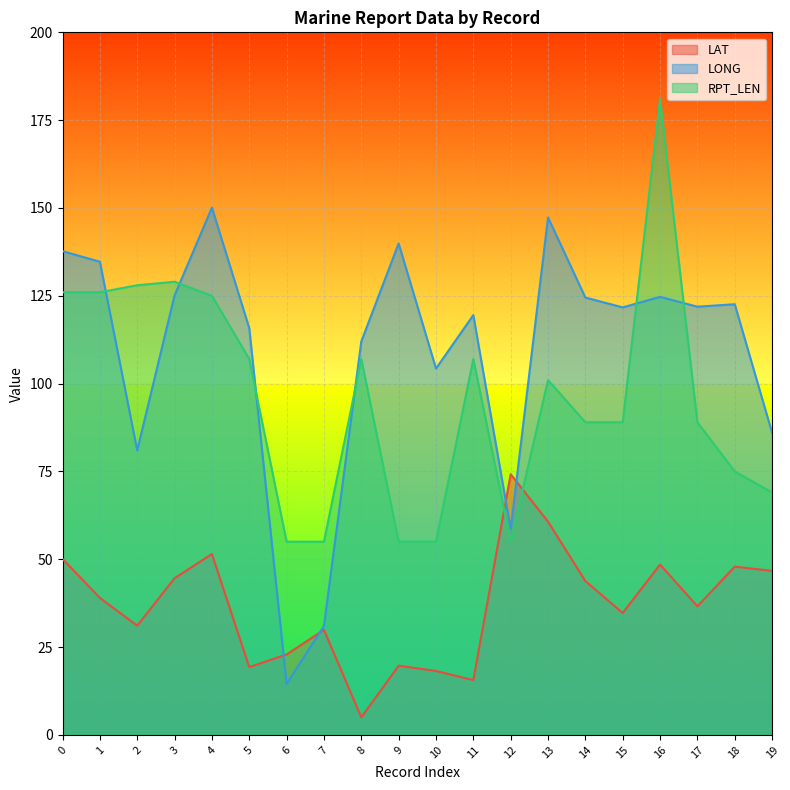

At which label does RPT_LEN reach its minimum?

6